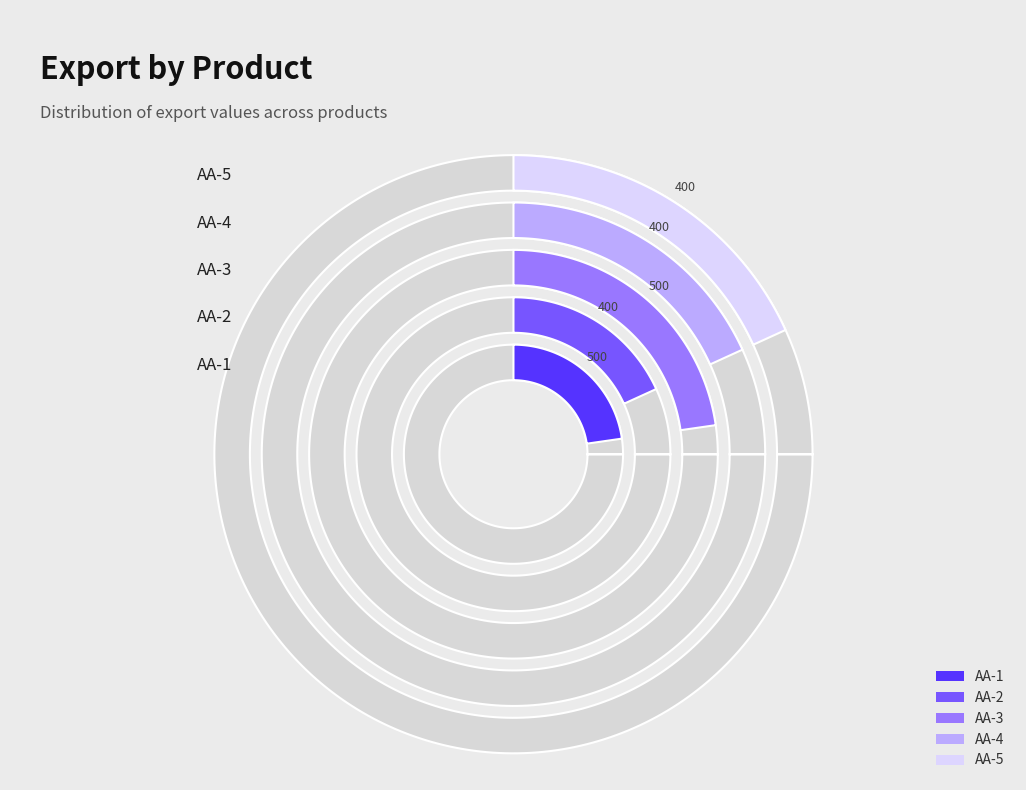

What percentage is NOT represented by AA-1?

77.3%